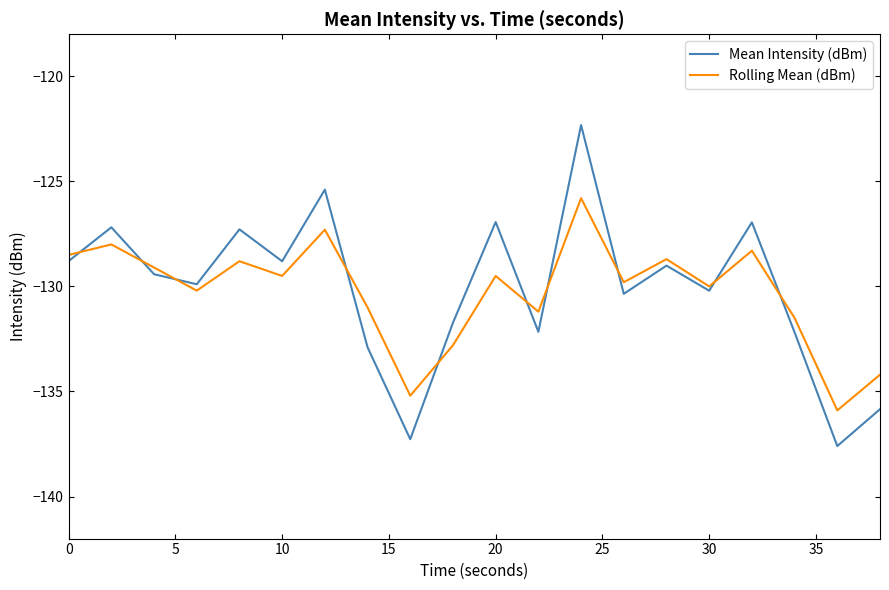

What is the lowest value of the Mean Intensity (dBm) series?

-137.6